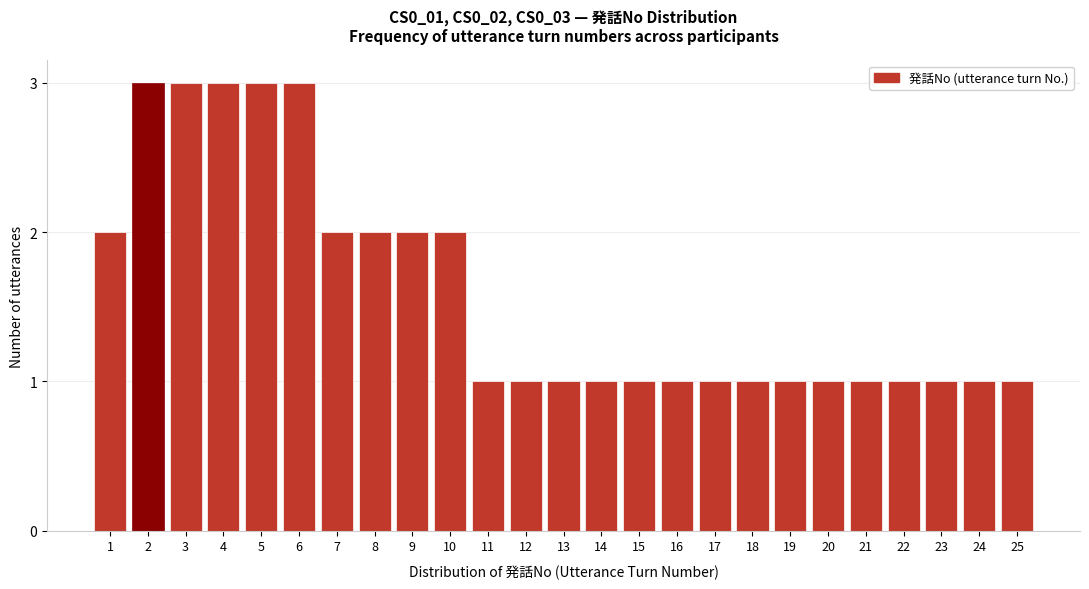

Reading left to right, extract all data points from this chart.

2	3	3	3	3	3	2	2	2	2	1	1	1	1	1	1	1	1	1	1	1	1	1	1	1